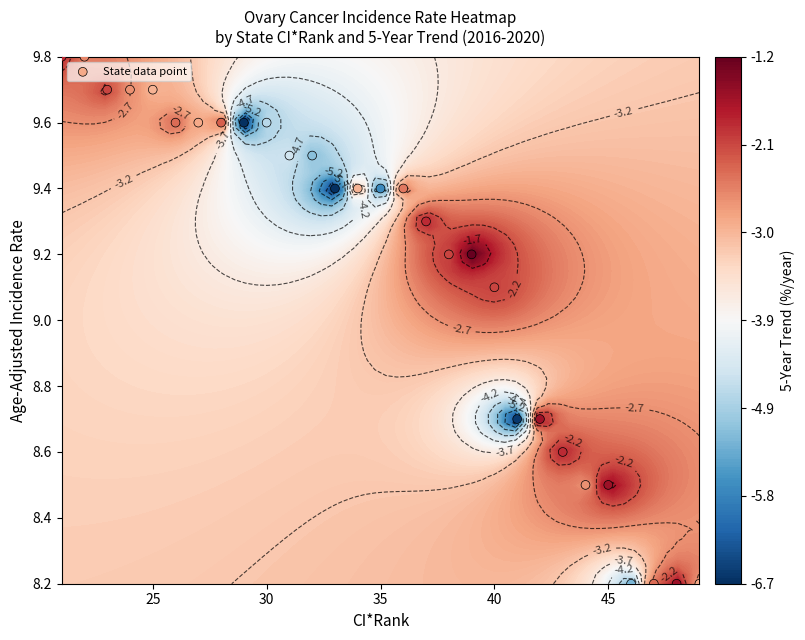

What is the average value?

9.2